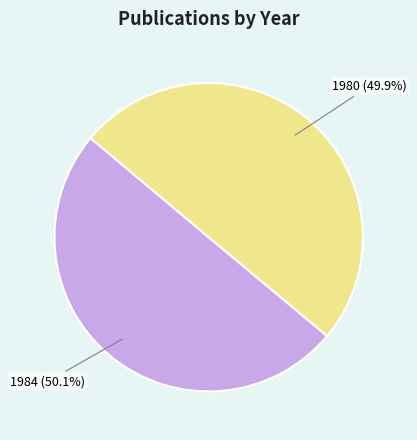

What is the ratio of the value at 1980 to the value at 1984?

1.0